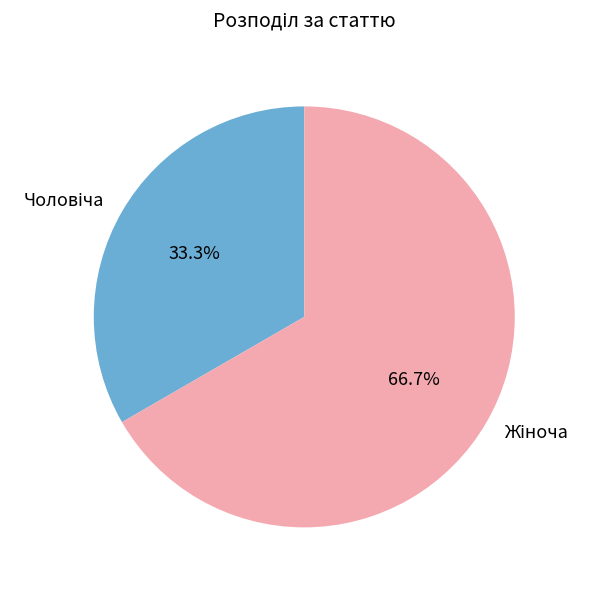

Is there any slice that represents more than half of the pie?

Yes